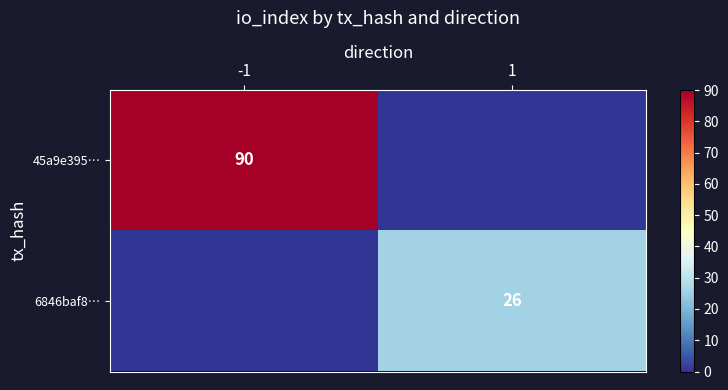

Is the value of 45a9e395… at -1 greater than the value of 6846baf8… at 1?

Yes